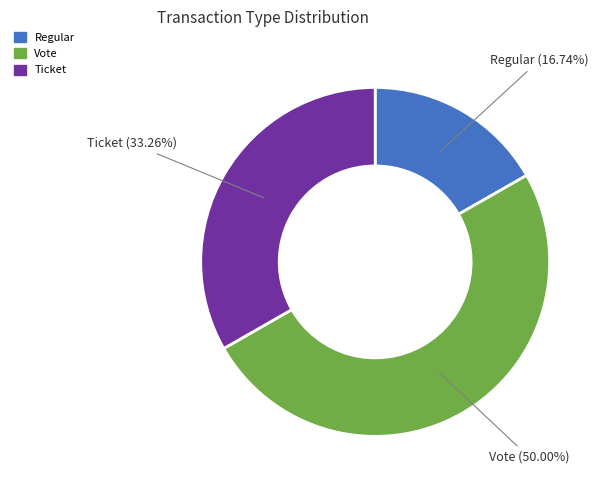

How many segments does this pie chart have?

3